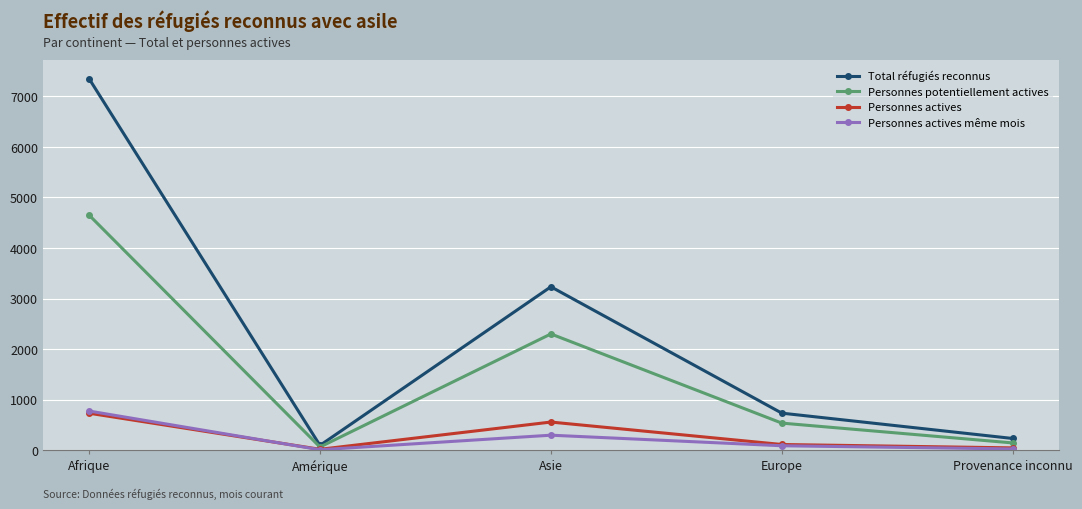

Between Asie and Provenance inconnu, which series saw the biggest shift?

Total réfugiés reconnus